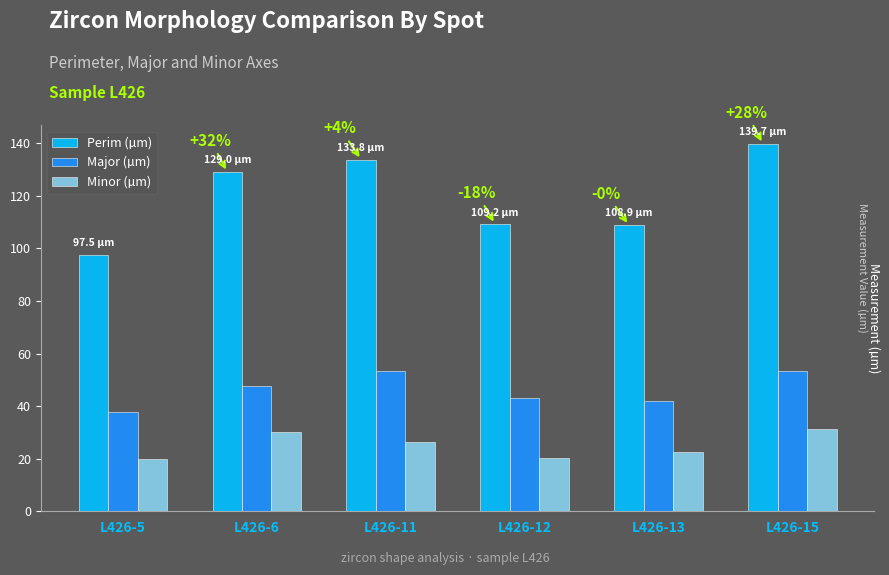

What is the value of the Major (µm) bar at the 4th from the left?

43.1